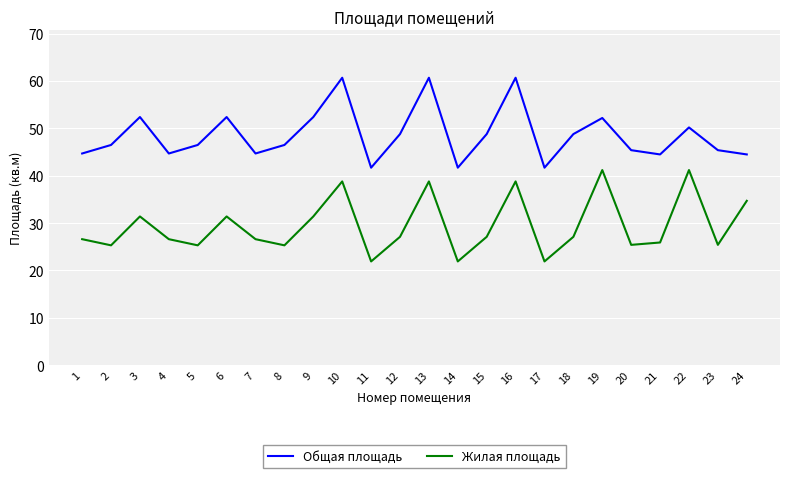

The Жилая площадь series shows 31.4 at 3. True or false?

True